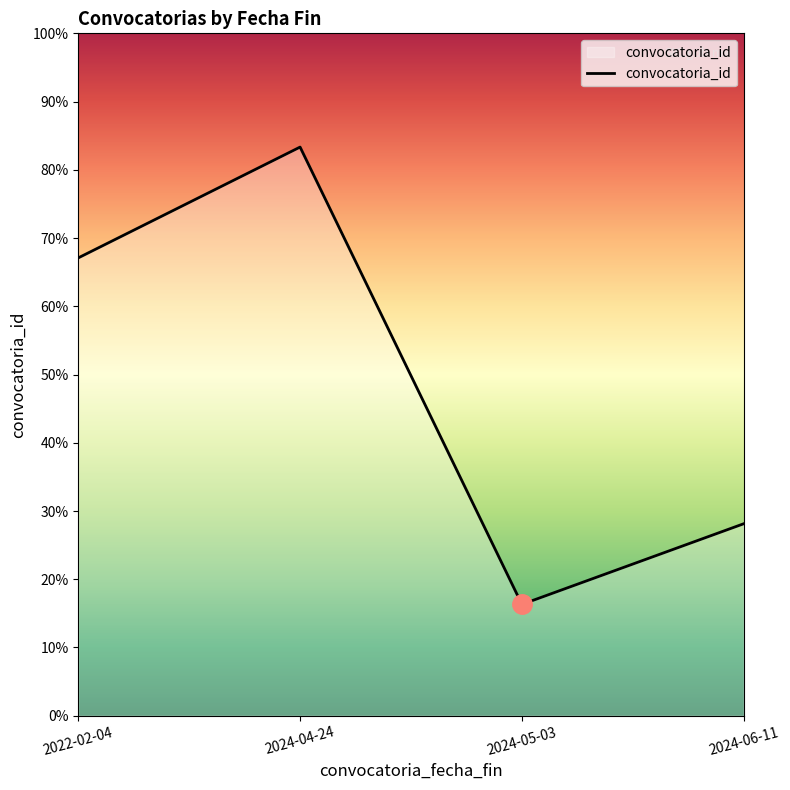

Does the chart have visible grid lines?

No